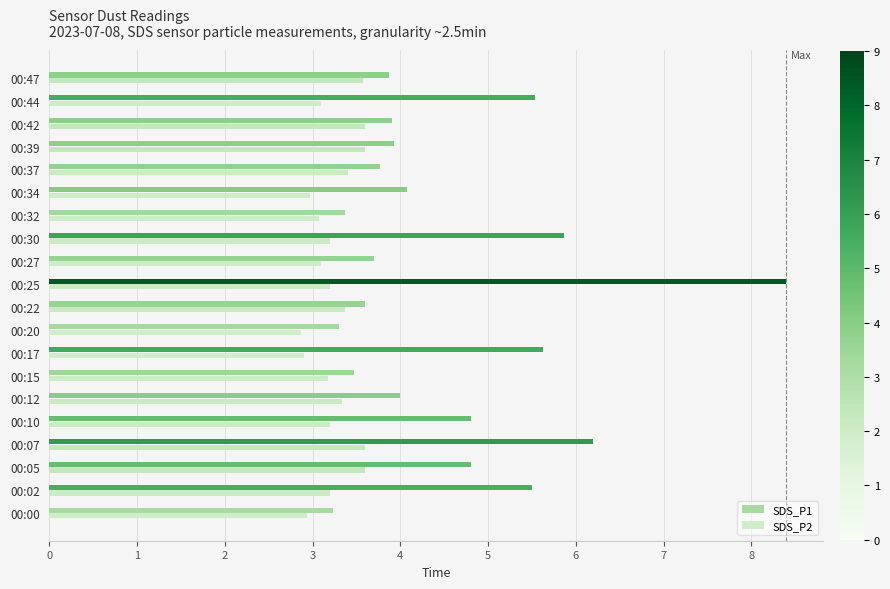

Which series has the widest spread of values?

SDS_P1